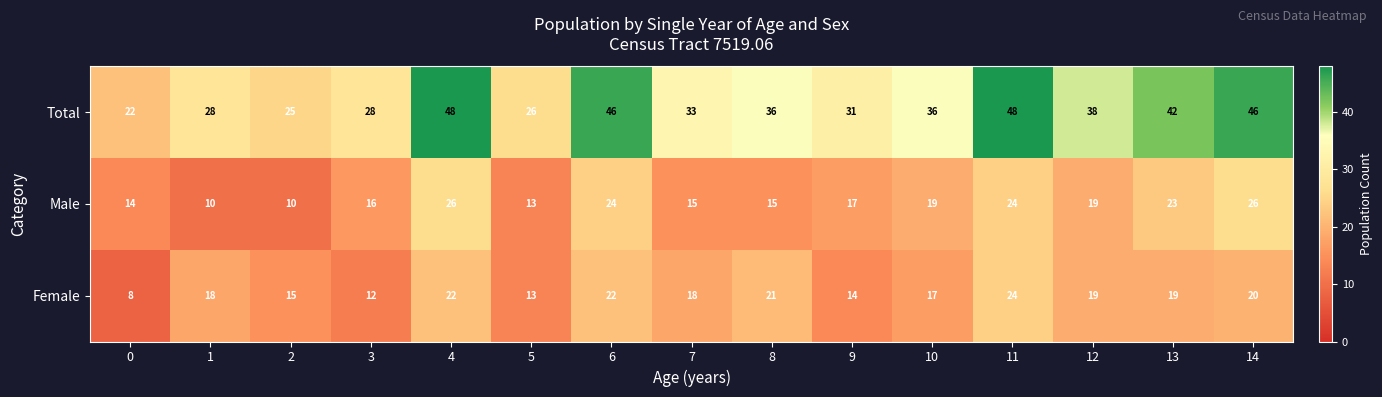

How many values in the Female series are below 18?

6